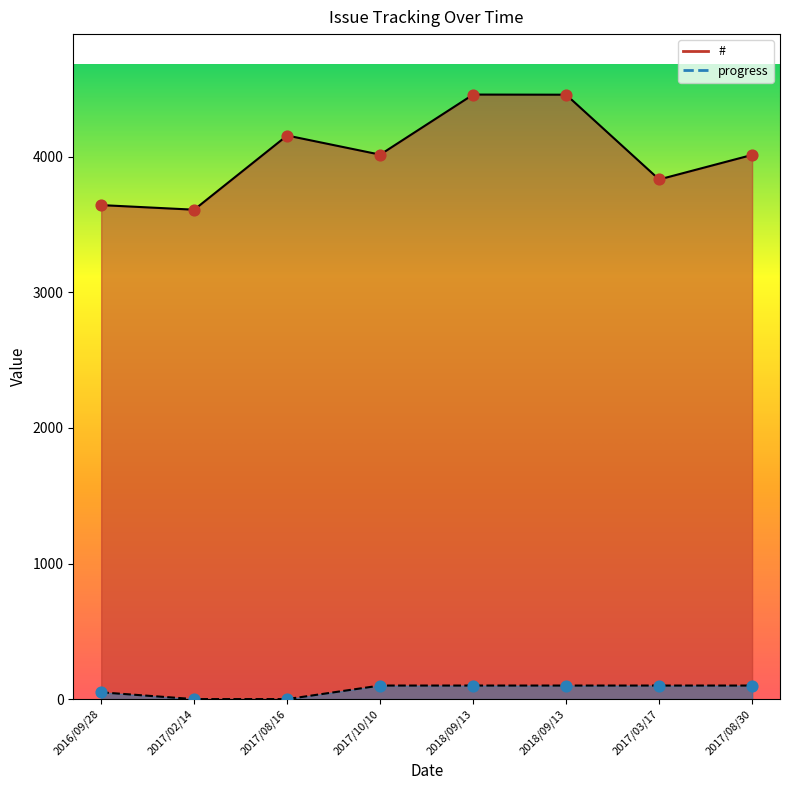

Which series contains the lowest Y value?

progress